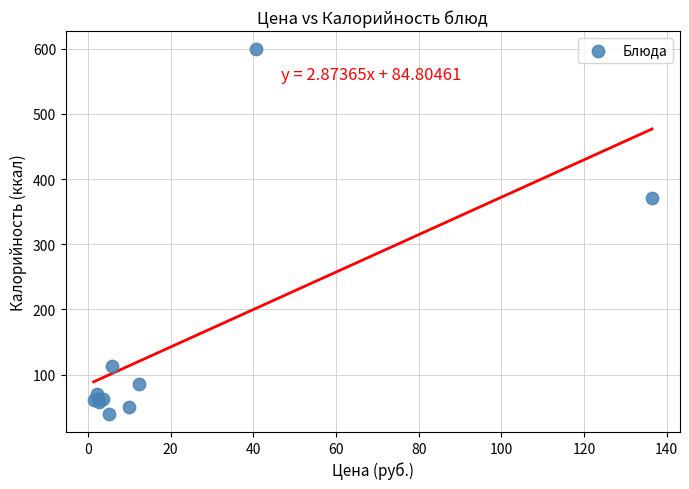

What Y value in the scatter plot is closest to 319?

370.8